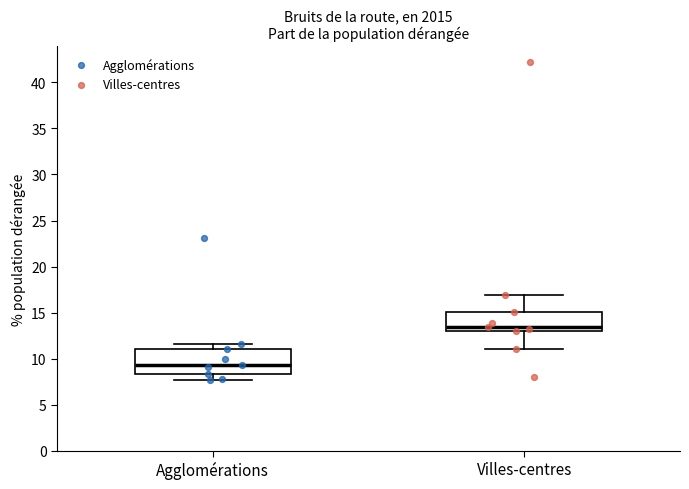

Where does the median line of the box for Villes-centres sit on the y-axis? The values are not printed on the chart, so give them approximately, as read against the axis.

13.5